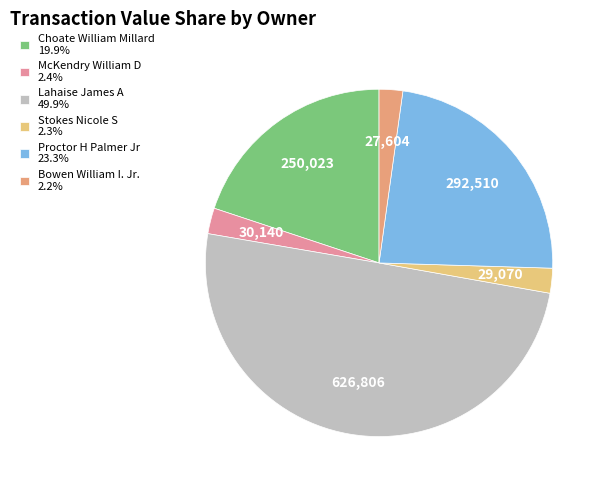

How many slices are in this pie chart?

6